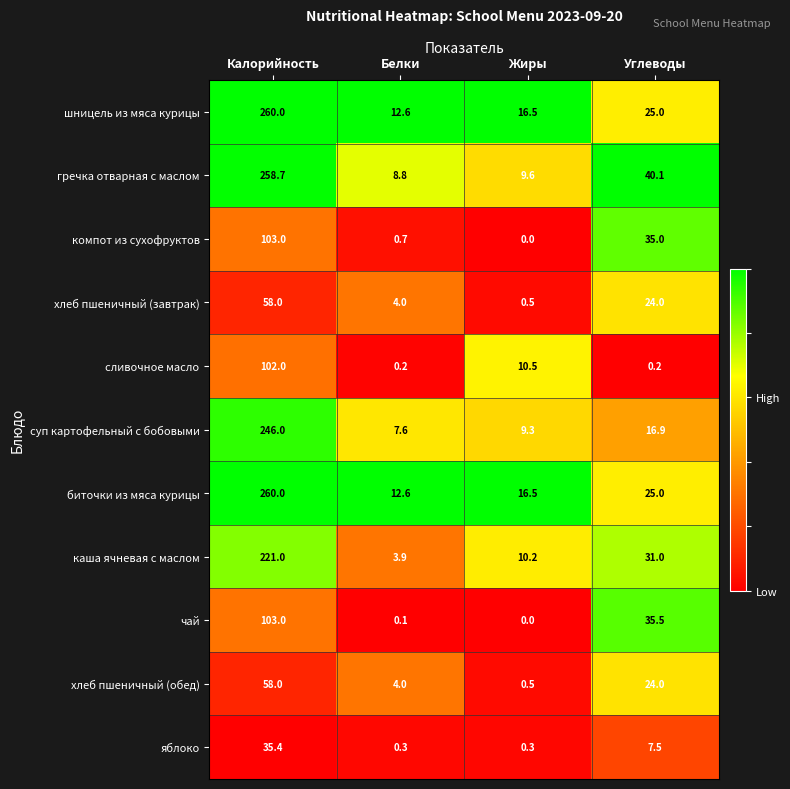

Which series has the largest range (max minus min)?

гречка отварная с маслом